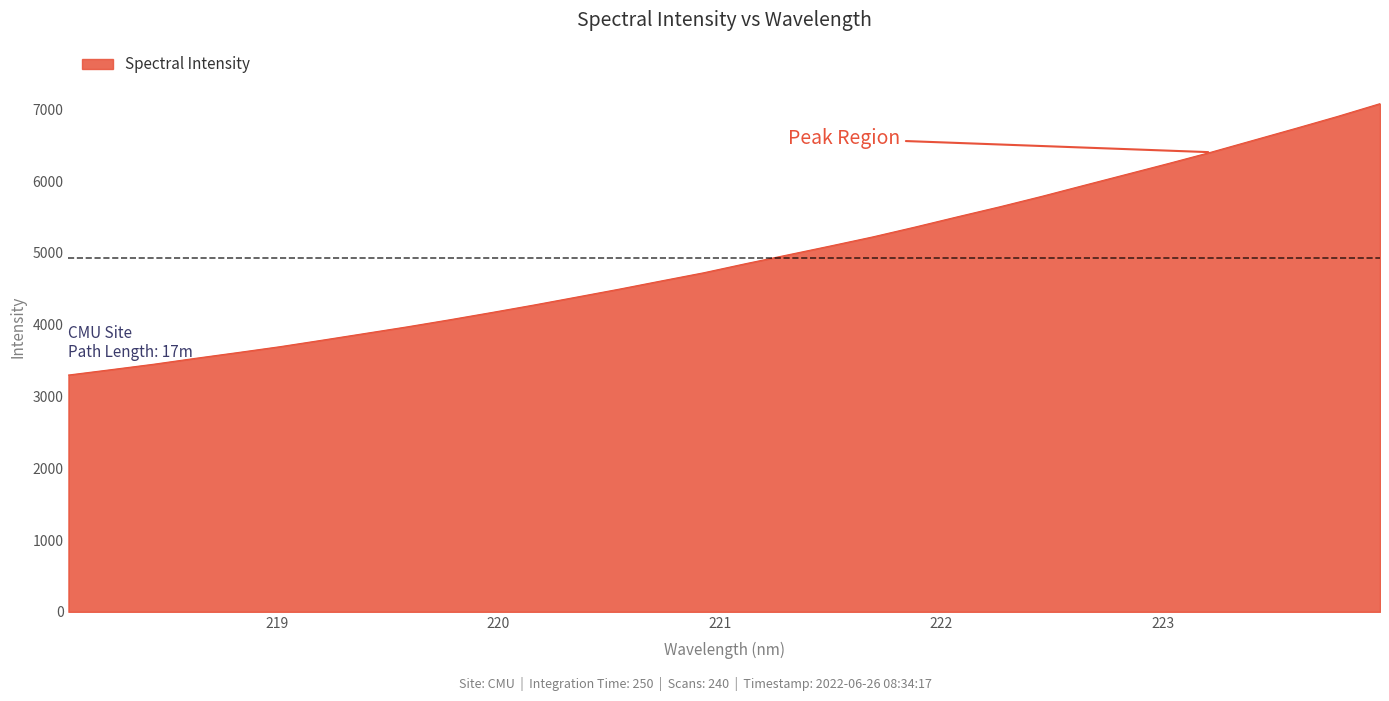

What is the greatest value displayed?

7077.8